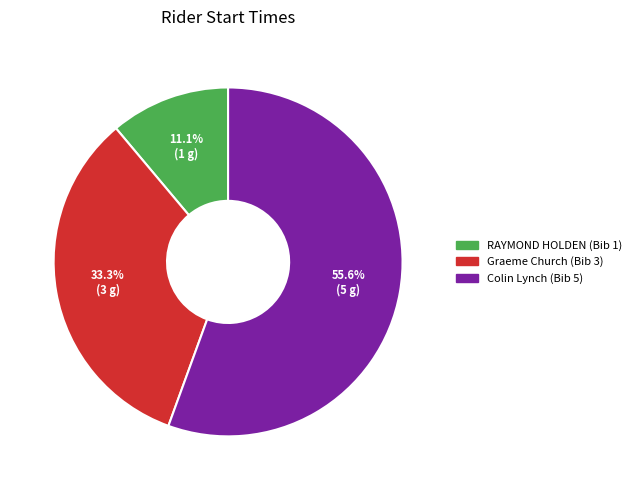

Does any single category account for the majority?

Yes